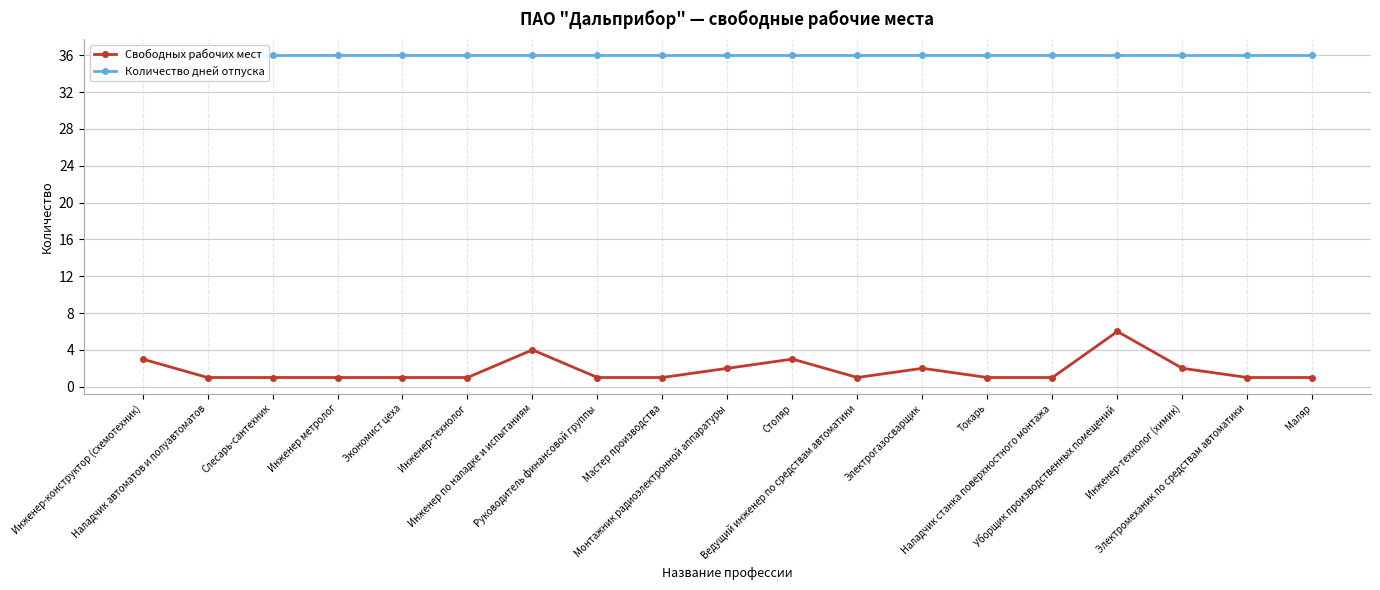

Is this an area chart (filled region under the line)?

No